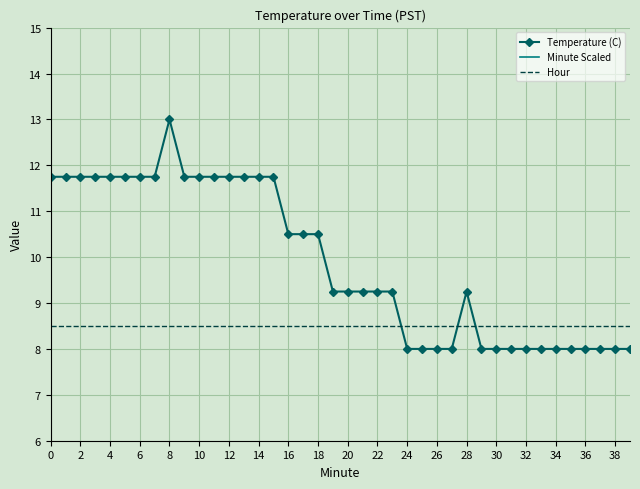

What is the average value of the Hour series?

8.5